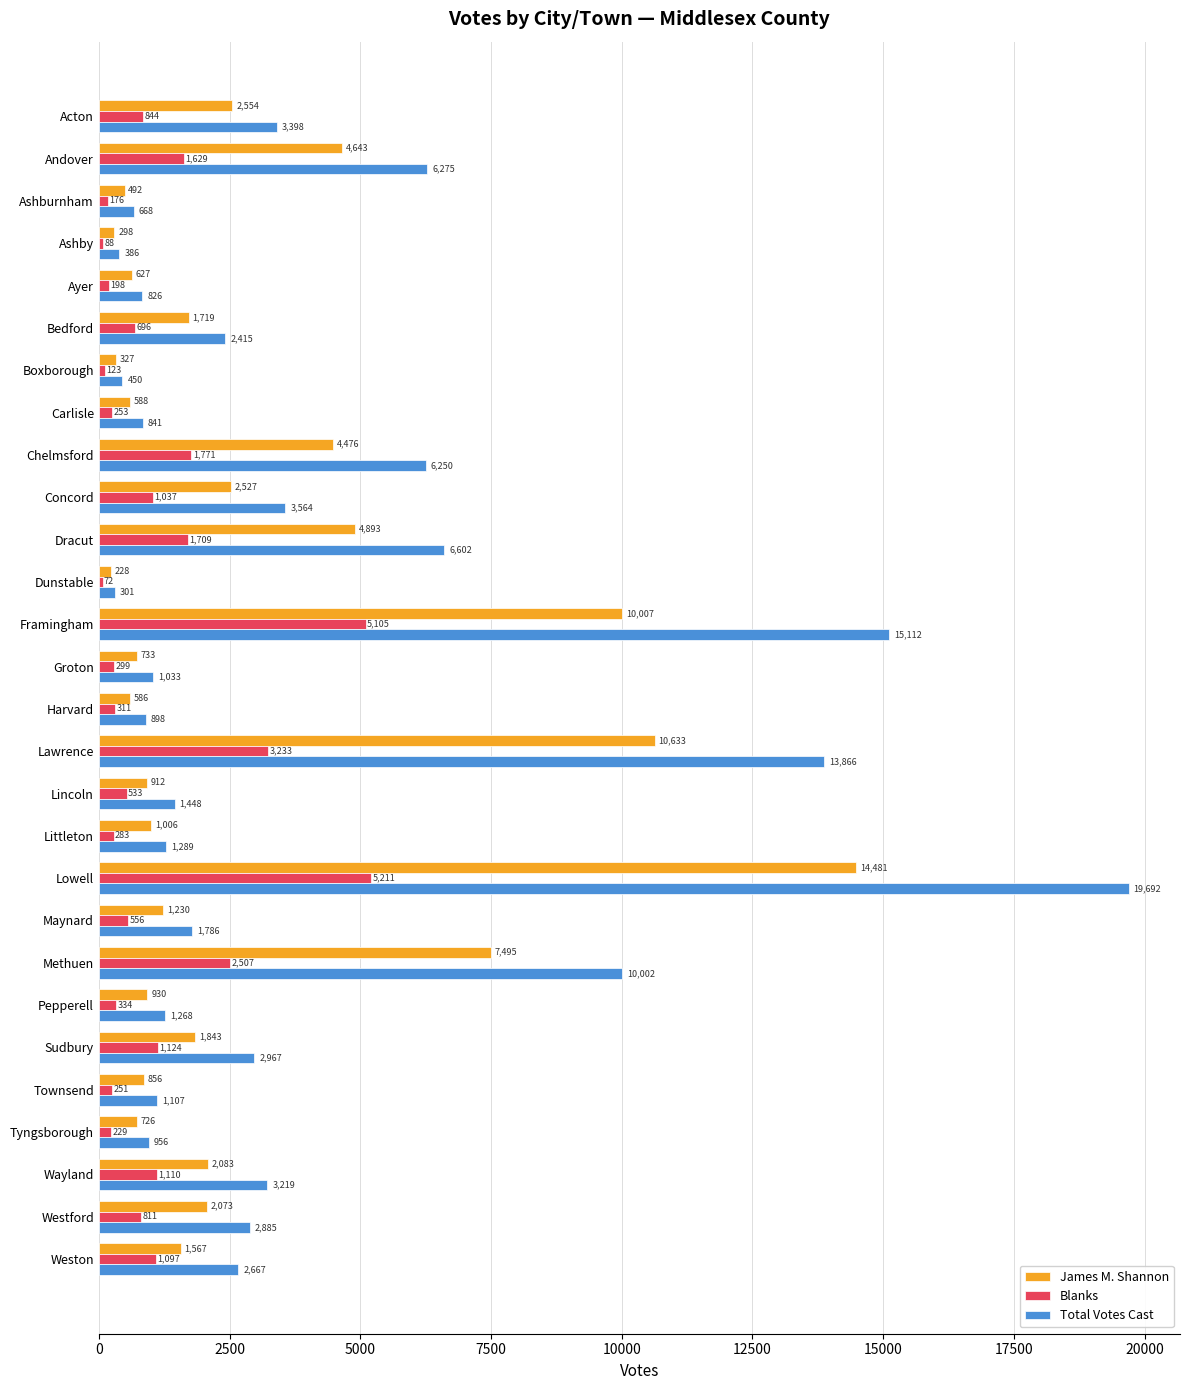

What is the difference between the highest and lowest values at Ayer?

628